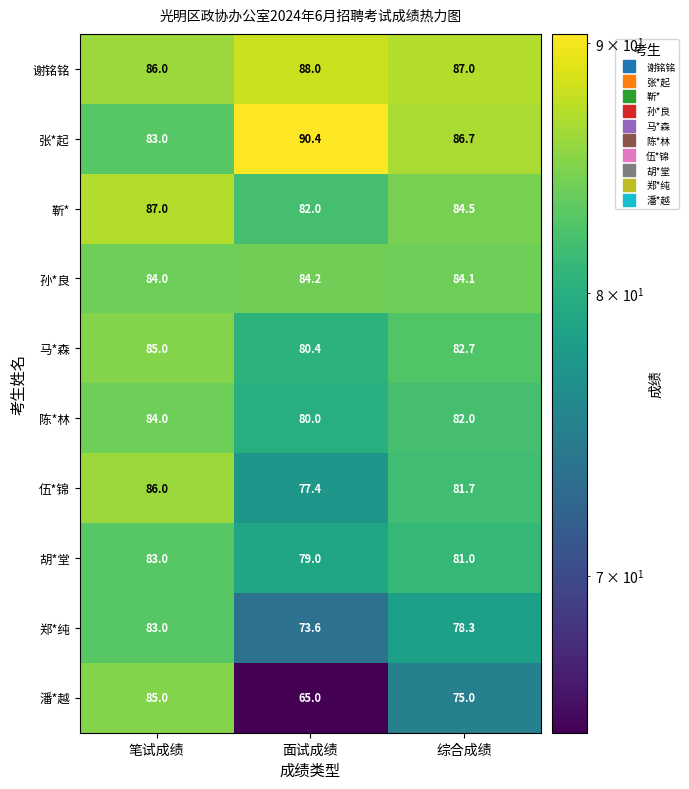

At which category does the chart reach its minimum across all series?

面试成绩